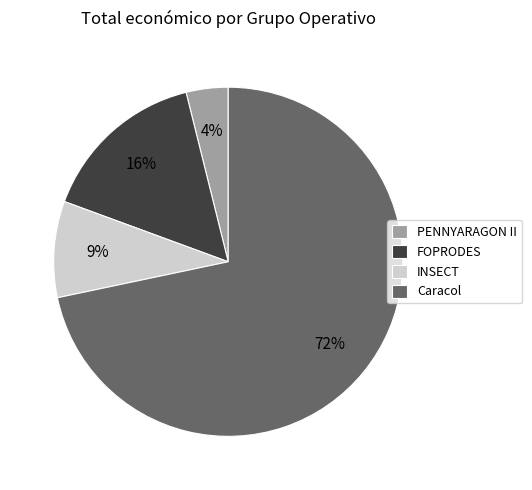

Combined, do INSECT and Caracol account for over 50%?

Yes